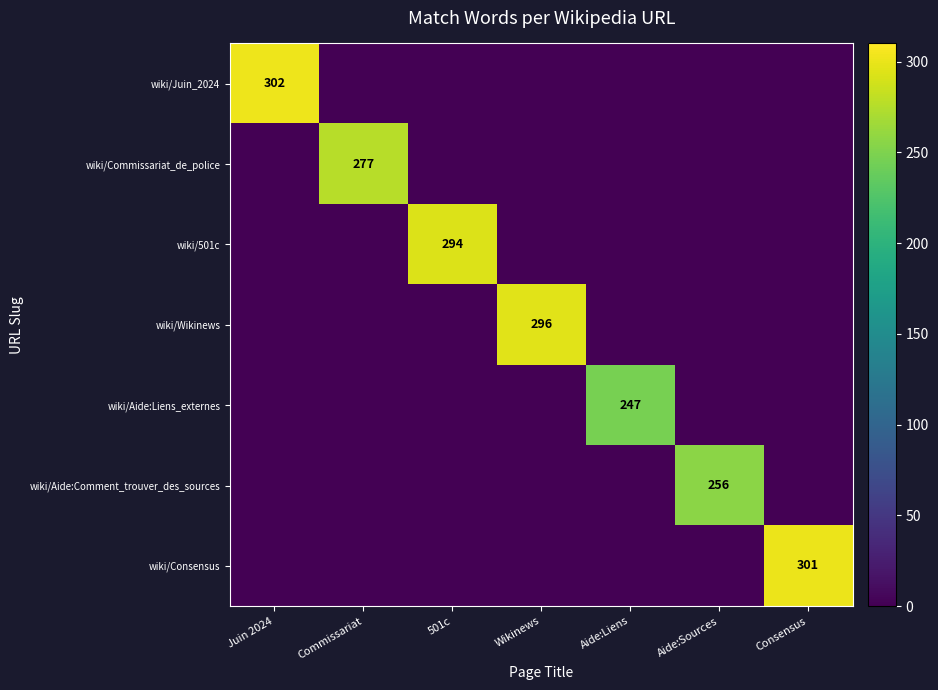

Is the value of wiki/Aide:Liens_externes at Consensus greater than the value of wiki/Wikinews at Aide:Sources?

No